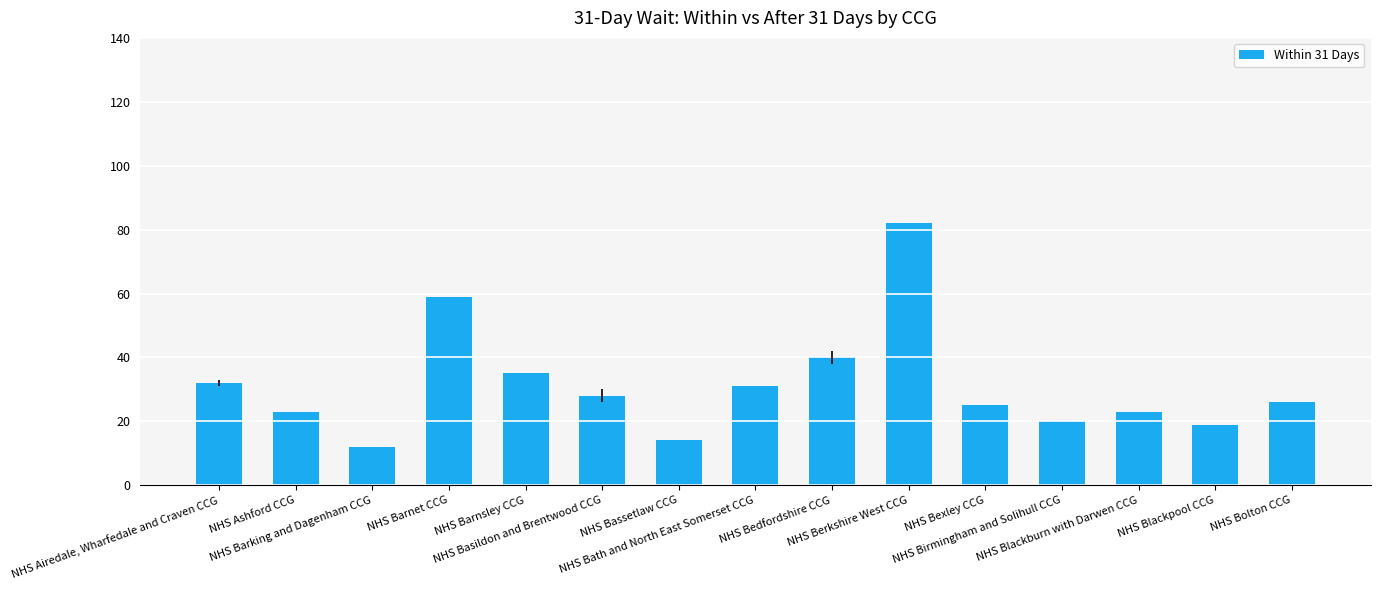

Is it true that the value at NHS Airedale, Wharfedale and Craven CCG is 32?

True